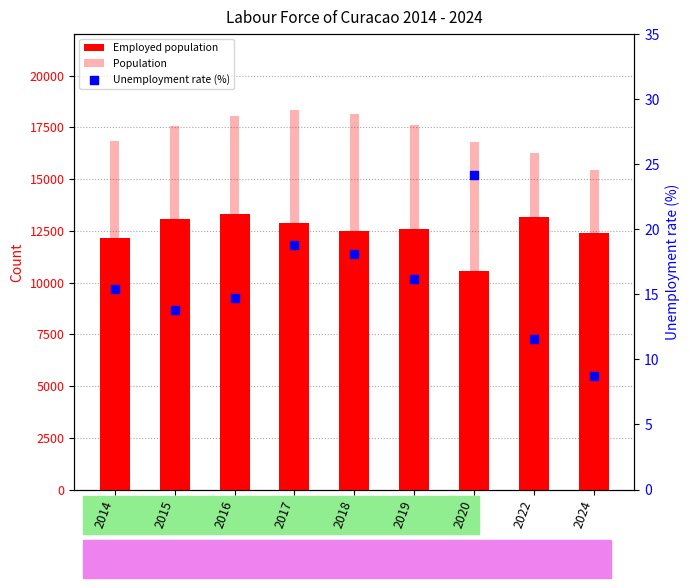

Which series reaches the maximum Y coordinate?

Population